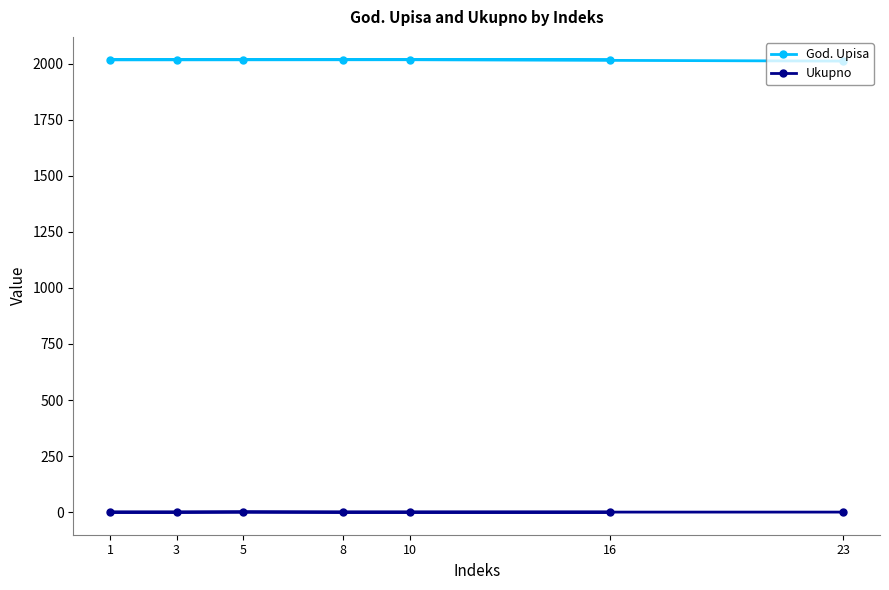

What are all the series names shown in the legend?

God. Upisa, Ukupno